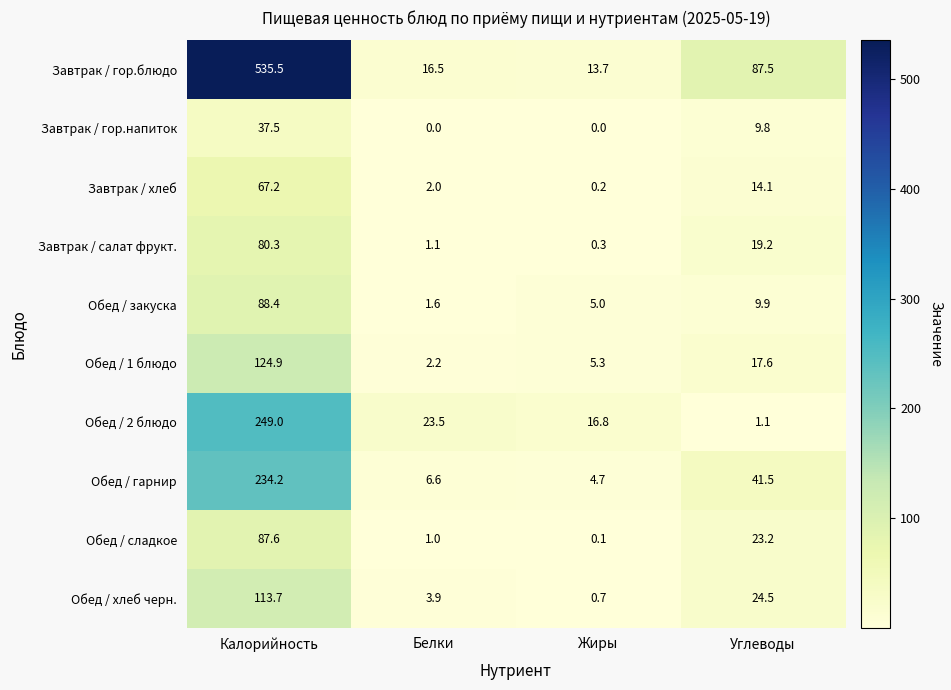

At which category is the sum across all series the highest?

Калорийность